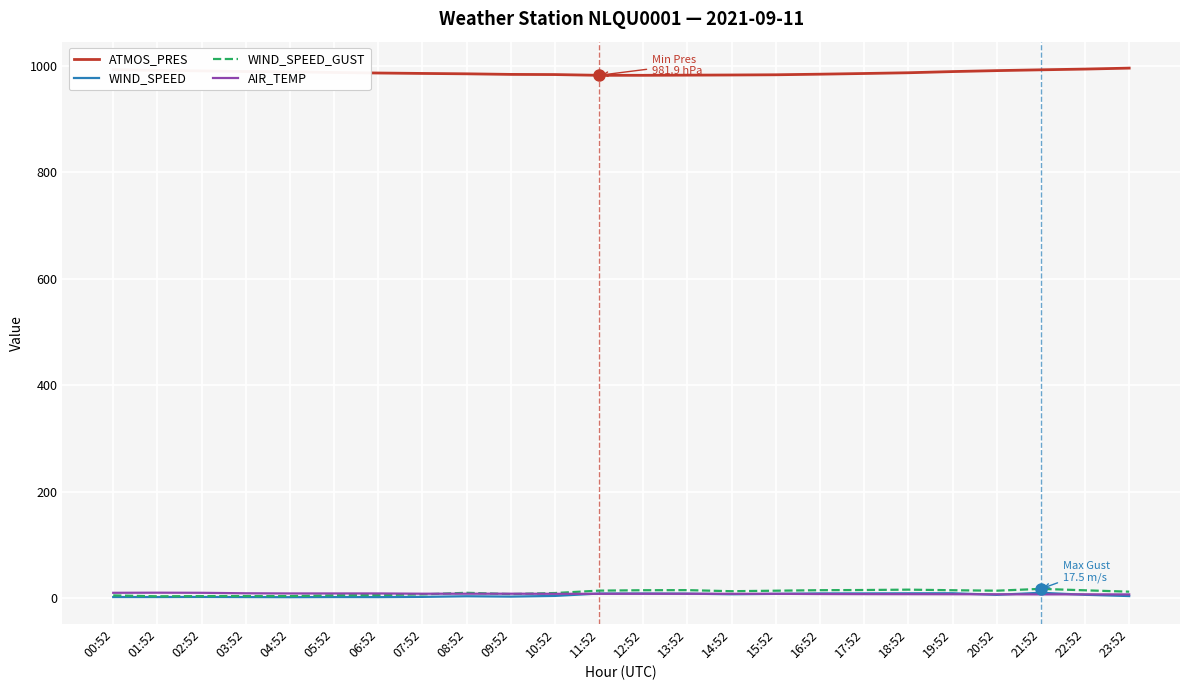

How many lines are shown in the chart?

4